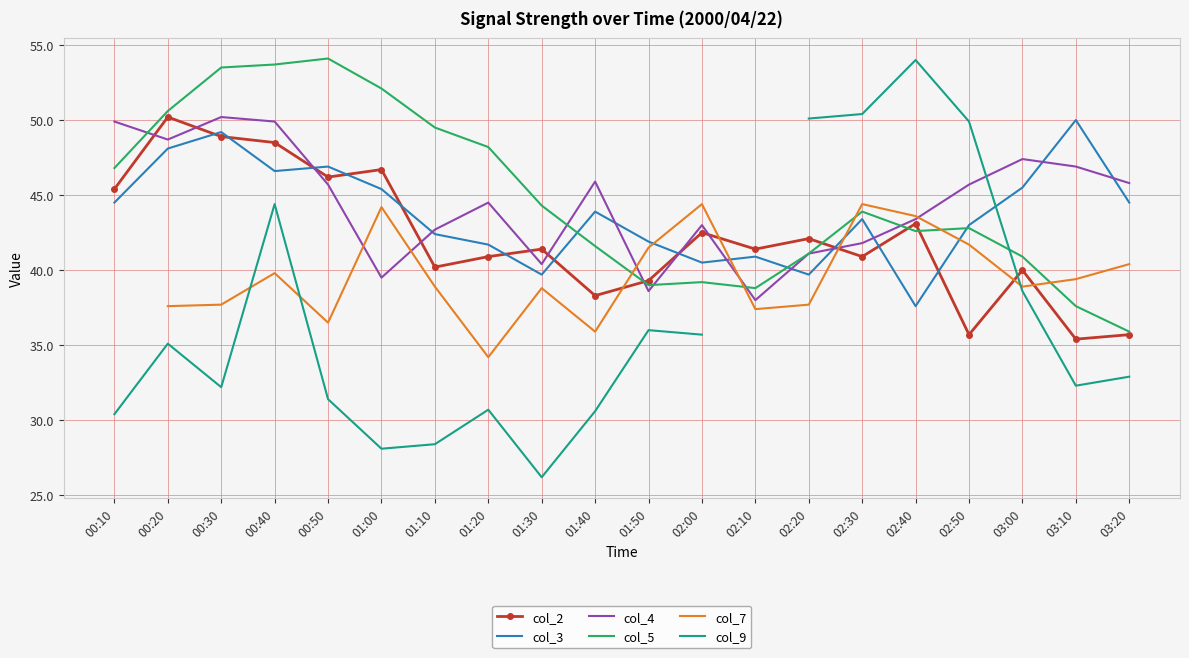

Between 01:50 and 02:40, which series saw the biggest shift?

col_9